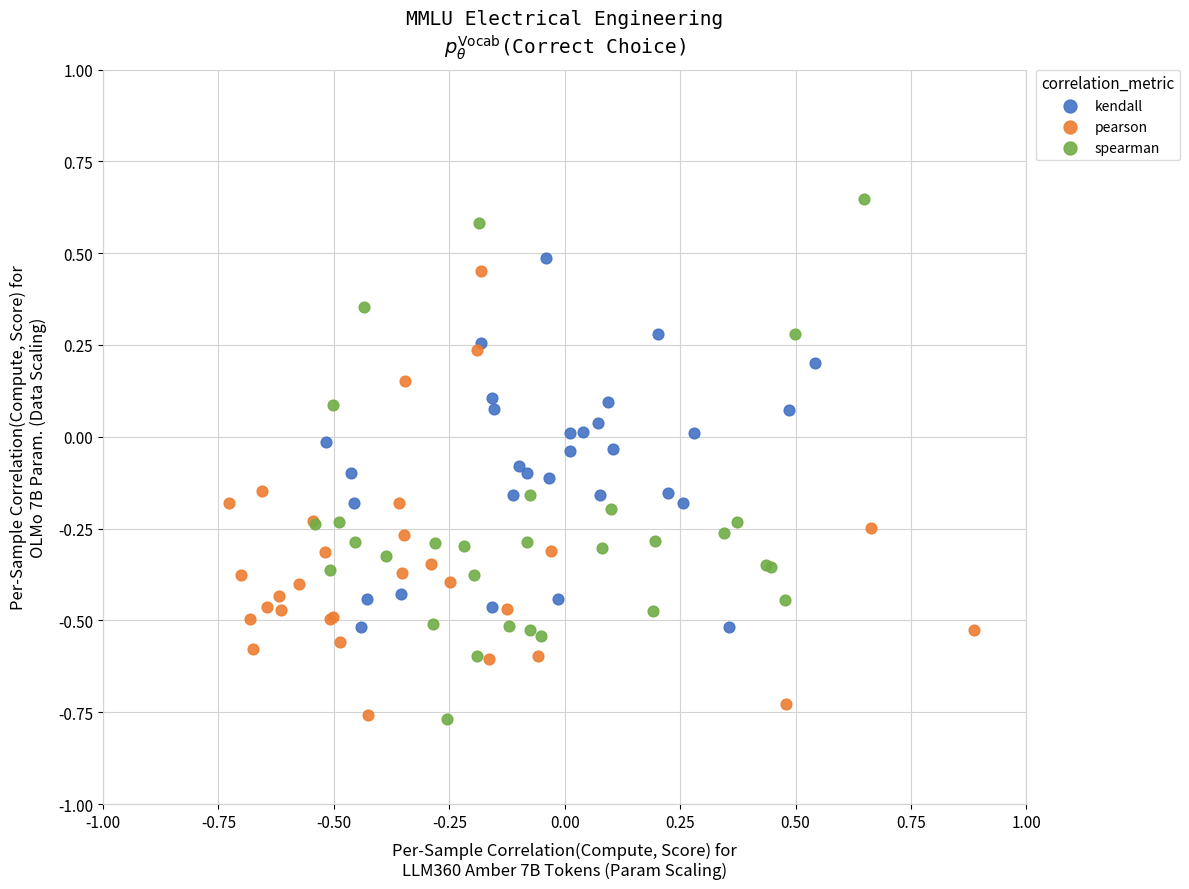

Which series has the largest Y range (max minus min)?

spearman